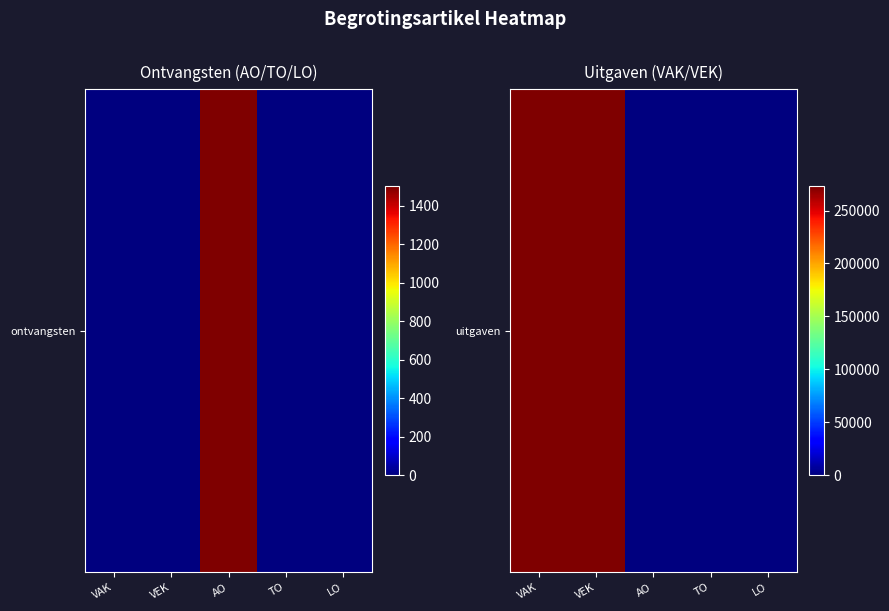

Rank the categories by value from lowest to highest.

AO, TO, LO, VEK, VAK